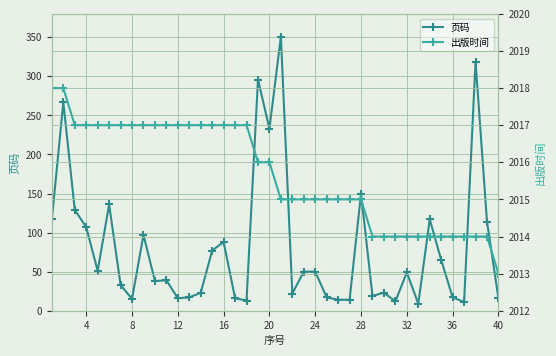

True or false: 出版时间 has more than 2 interior local peaks.

False